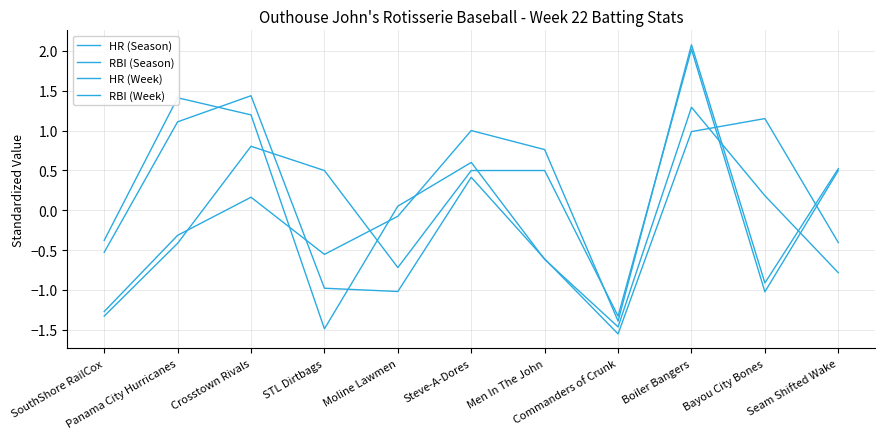

At which label is RBI (Week) closest to 0?

Moline Lawmen